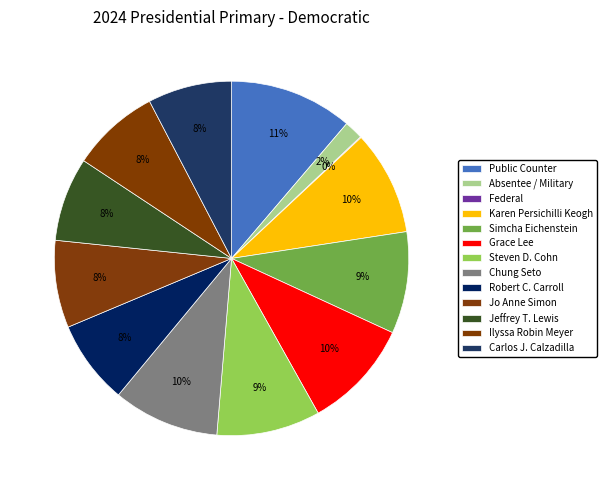

To the nearest percent, what percentage of the pie is Karen Persichilli Keogh?

10%